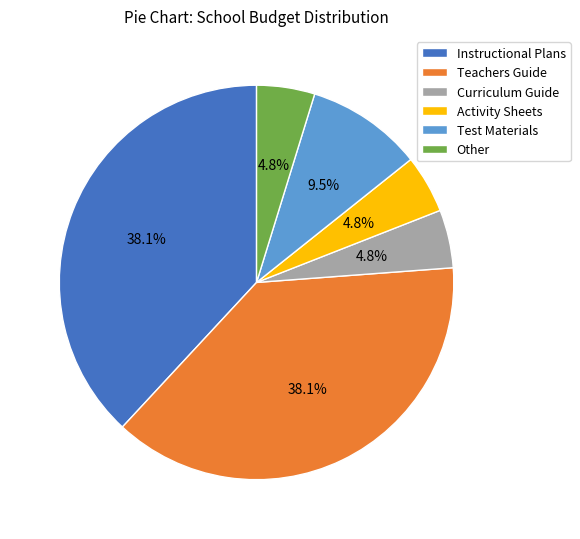

How many slices are in this pie chart?

6